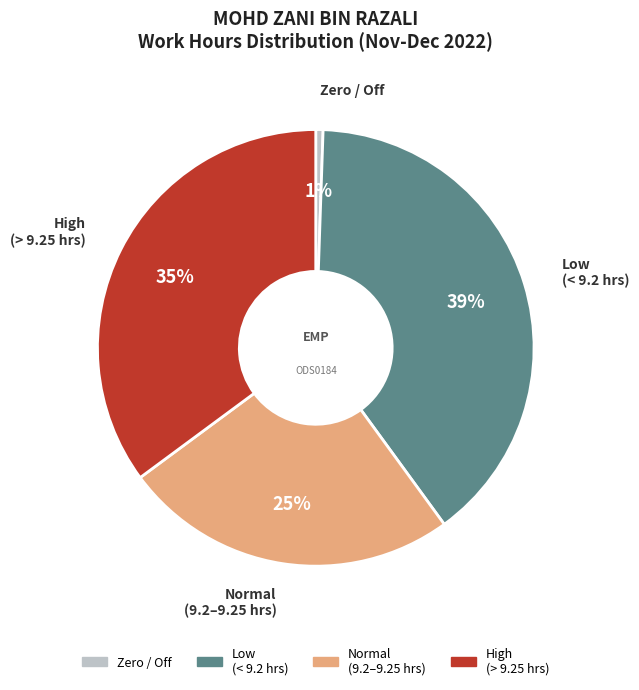

Count the number of slices in the pie.

4